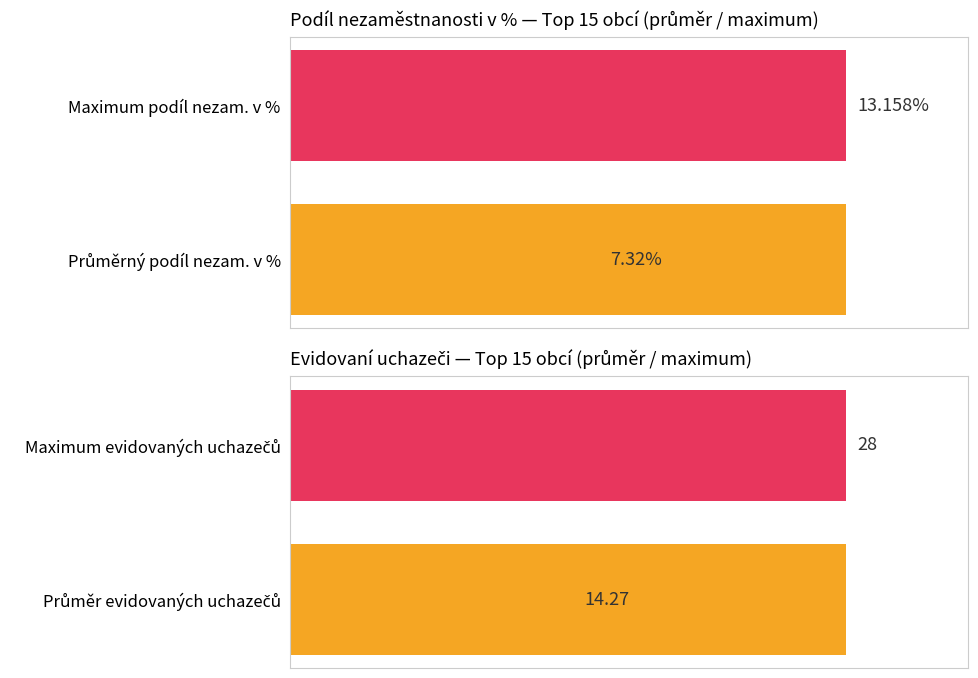

True or false: the data shows 9.6 at Soběsuky.

False